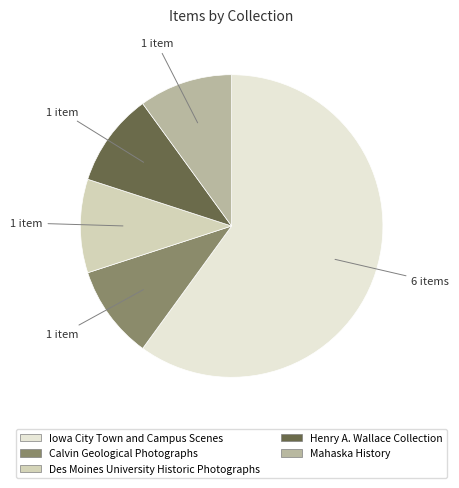

Does any single category account for the majority?

Yes